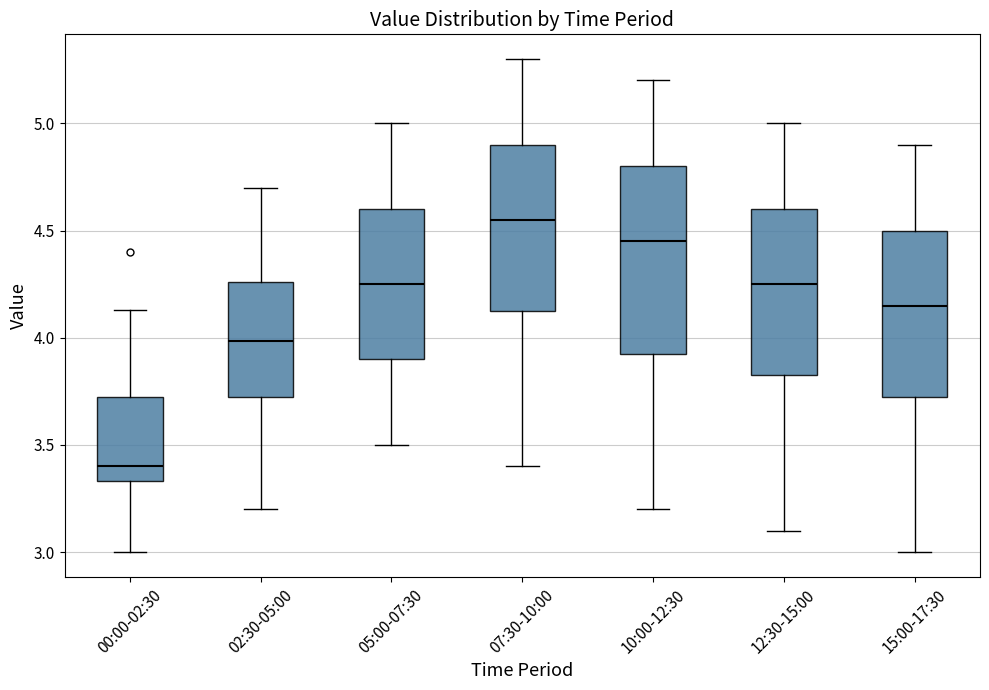

Which box's median line is the highest?

07:30-10:00